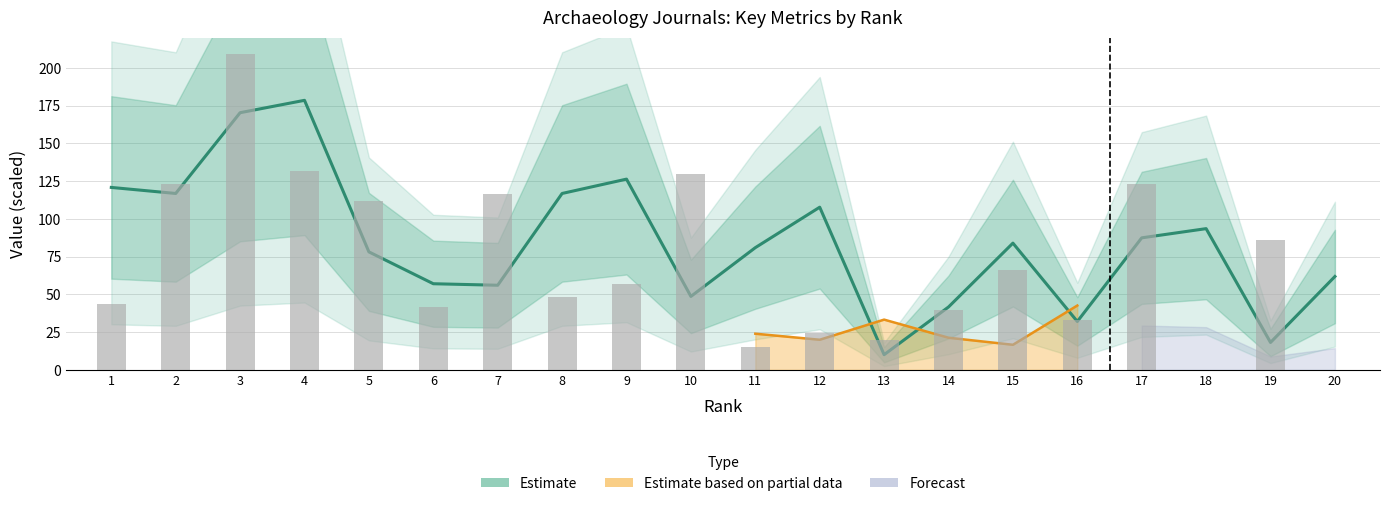

Which has a higher value, 14 or 5?

5